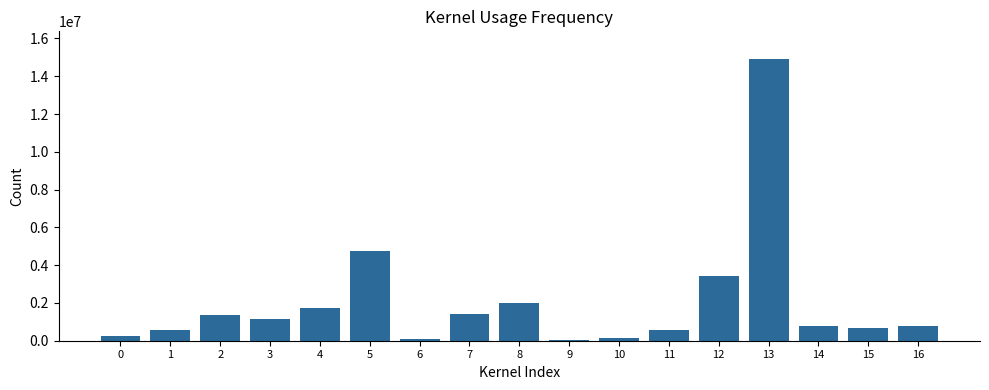

What is the sum of all values?

34666370.4